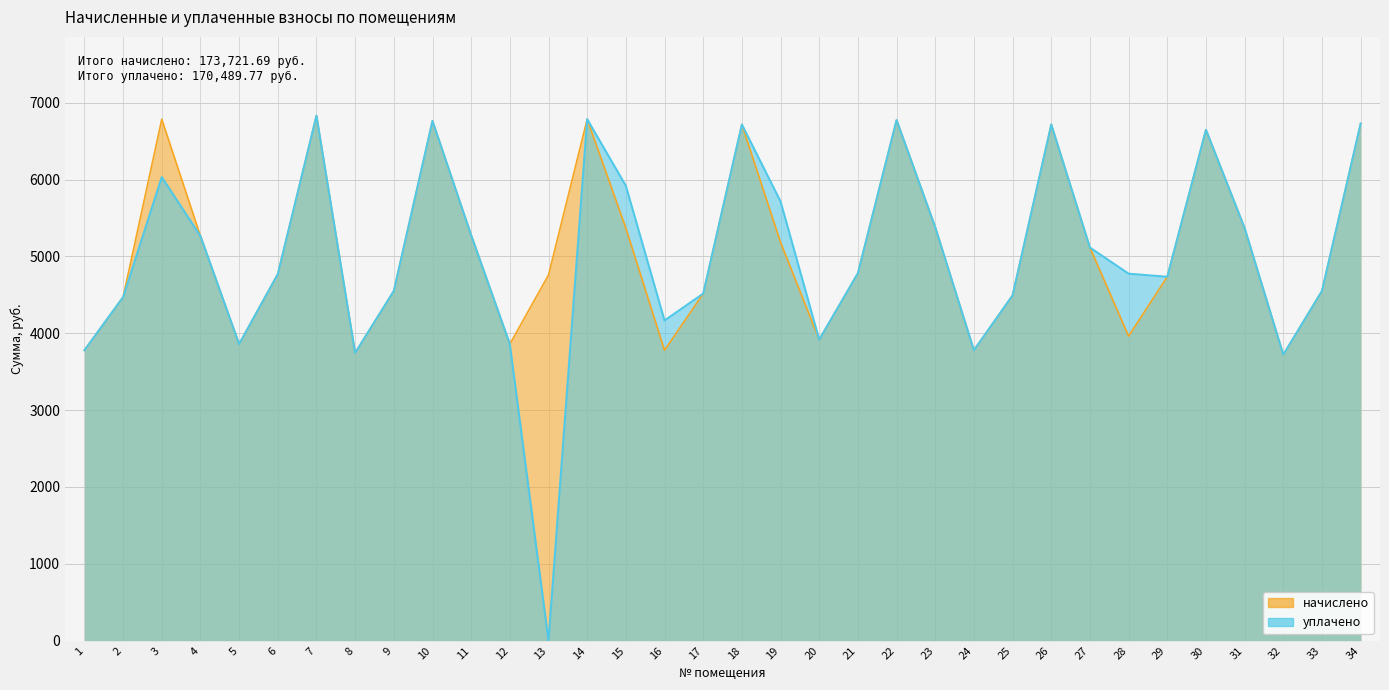

Rank the series by their average value, from highest to lowest.

начислено, уплачено